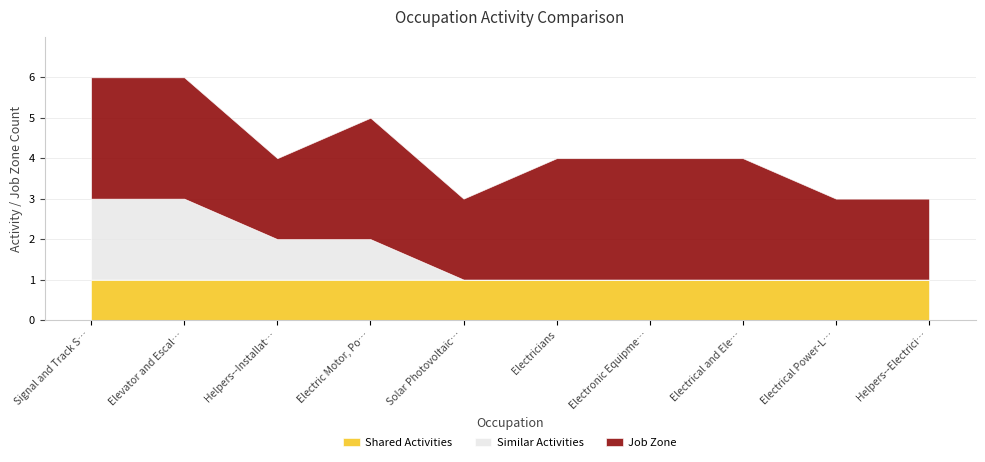

How many lines are shown in the chart?

3